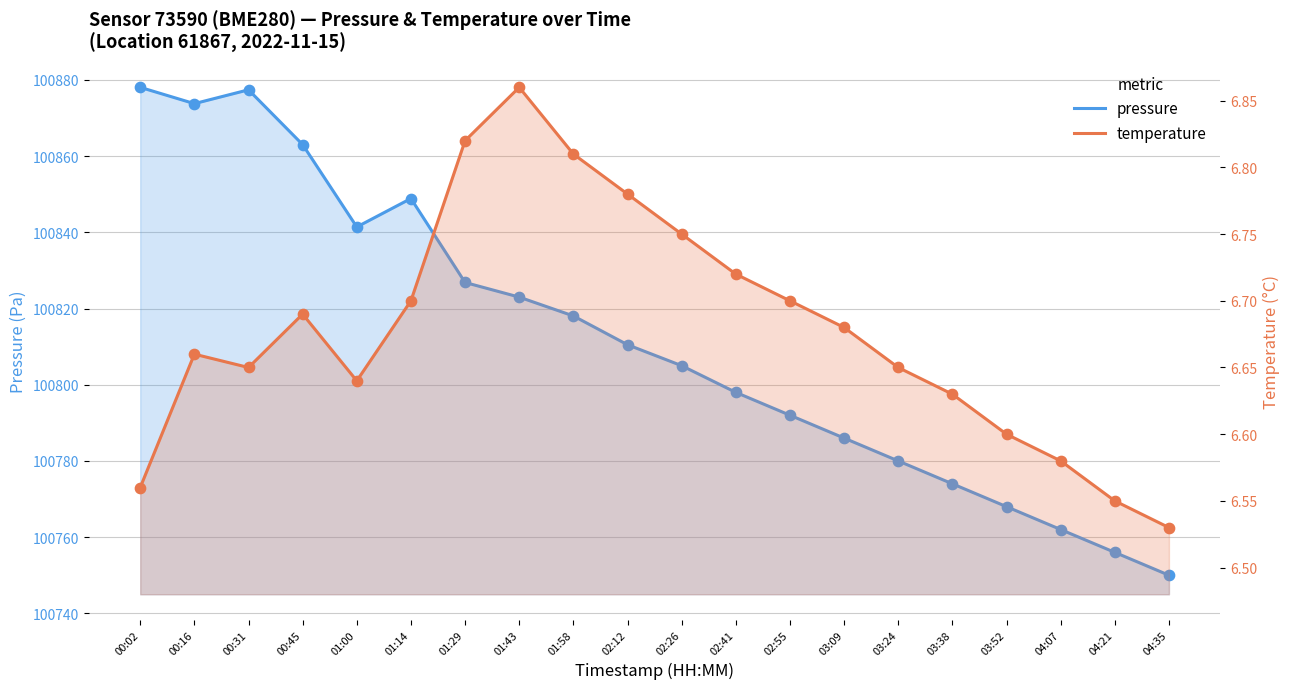

Which series reaches the minimum Y coordinate?

temperature